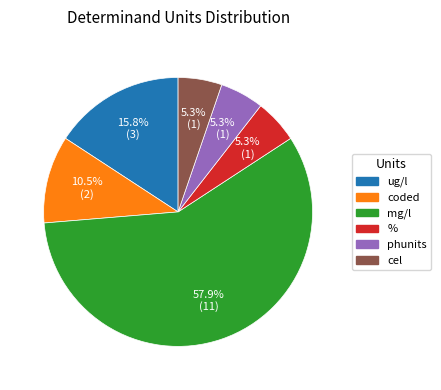

True or false: mg/l accounts for 47% of the total.

False